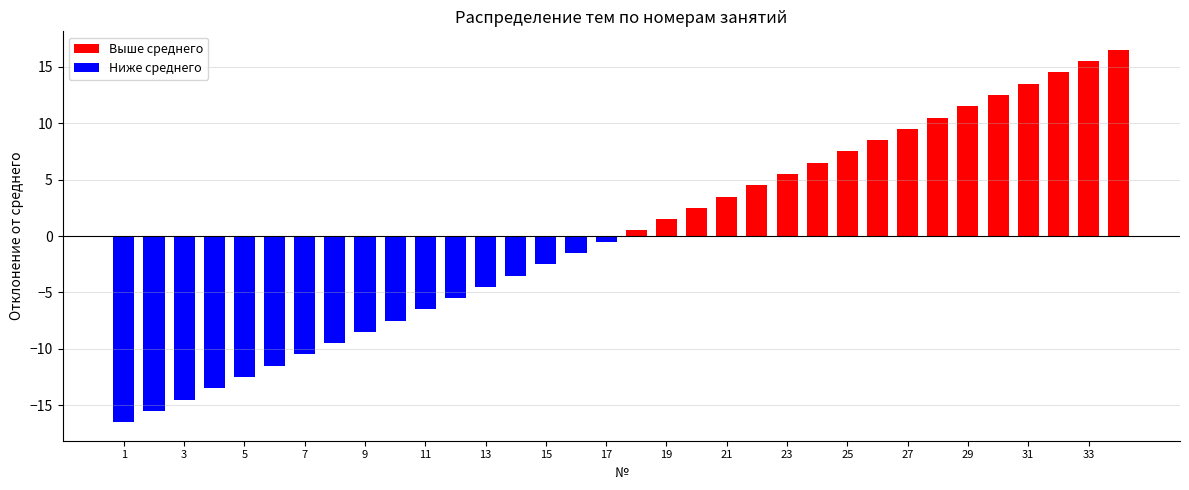

What is the minimum value shown in the chart?

-16.5